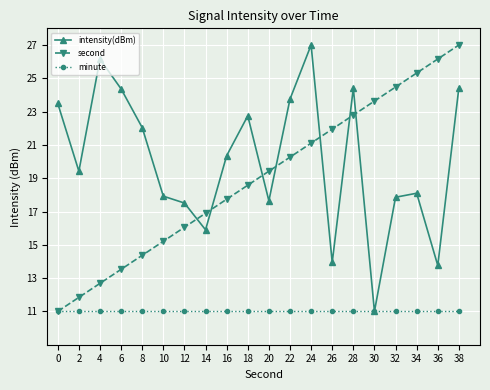

The intensity(dBm) series shows 29.3 at 20. True or false?

False